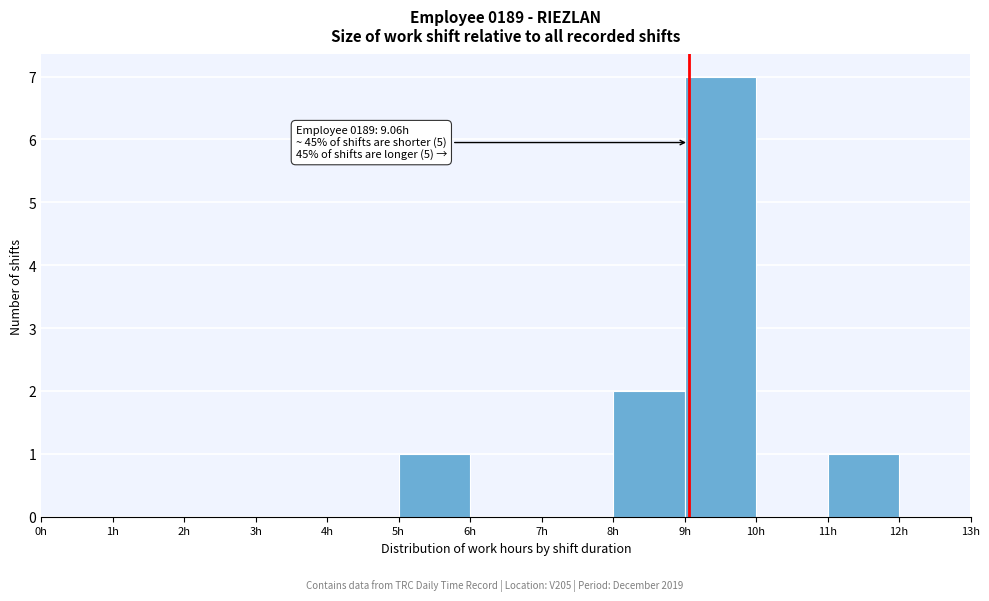

Which range on the x-axis has the tallest bar?

9 to 10